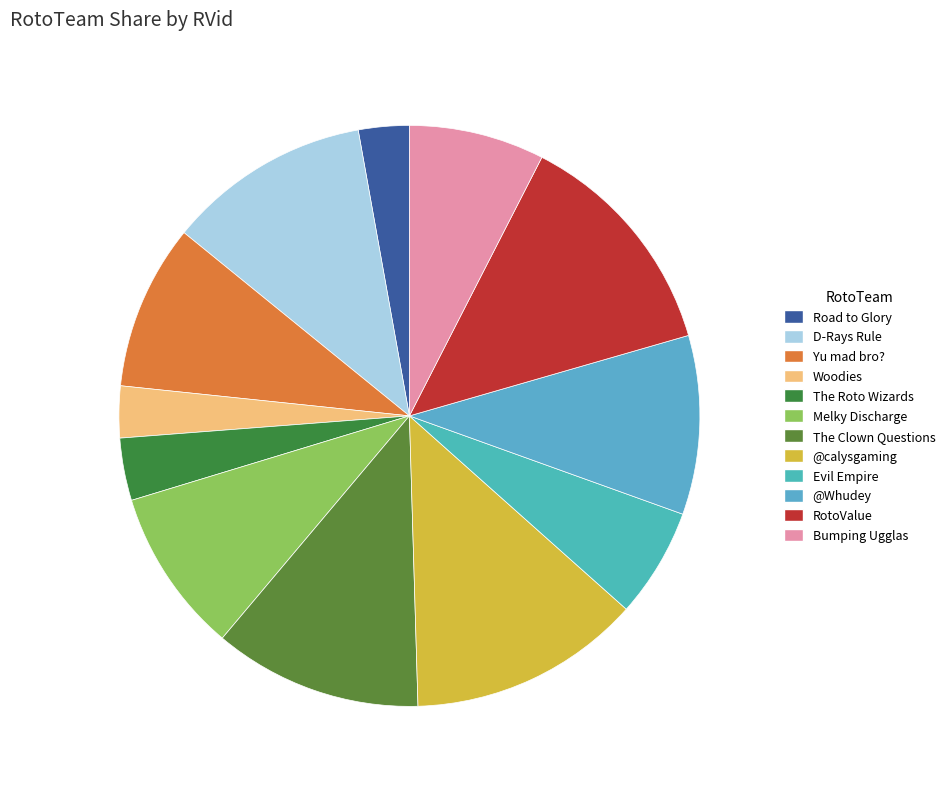

Which slice is the smallest?

Road to Glory